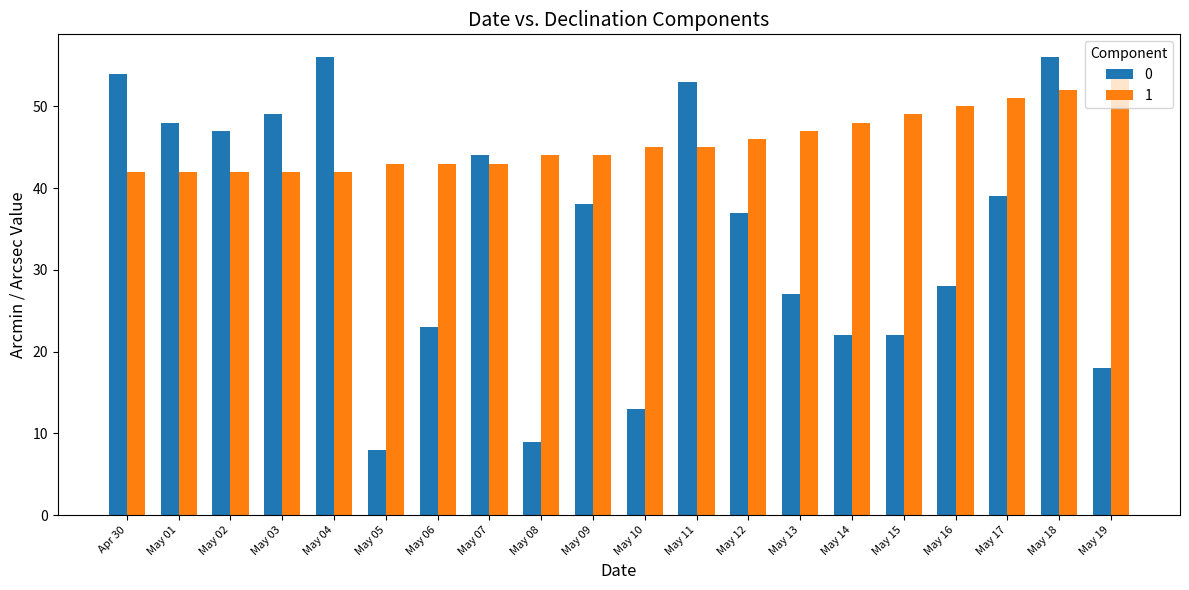

How many values in the 0 series are below 38?

10